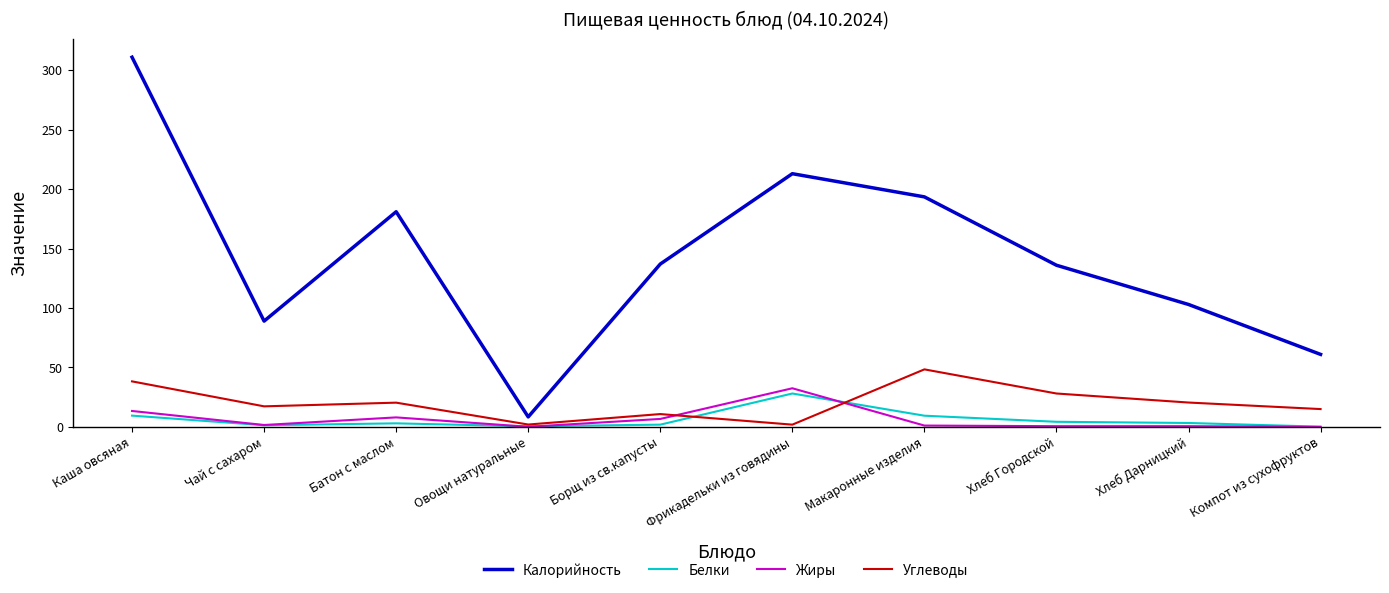

What are all the series names shown in the legend?

Калорийность, Белки, Жиры, Углеводы